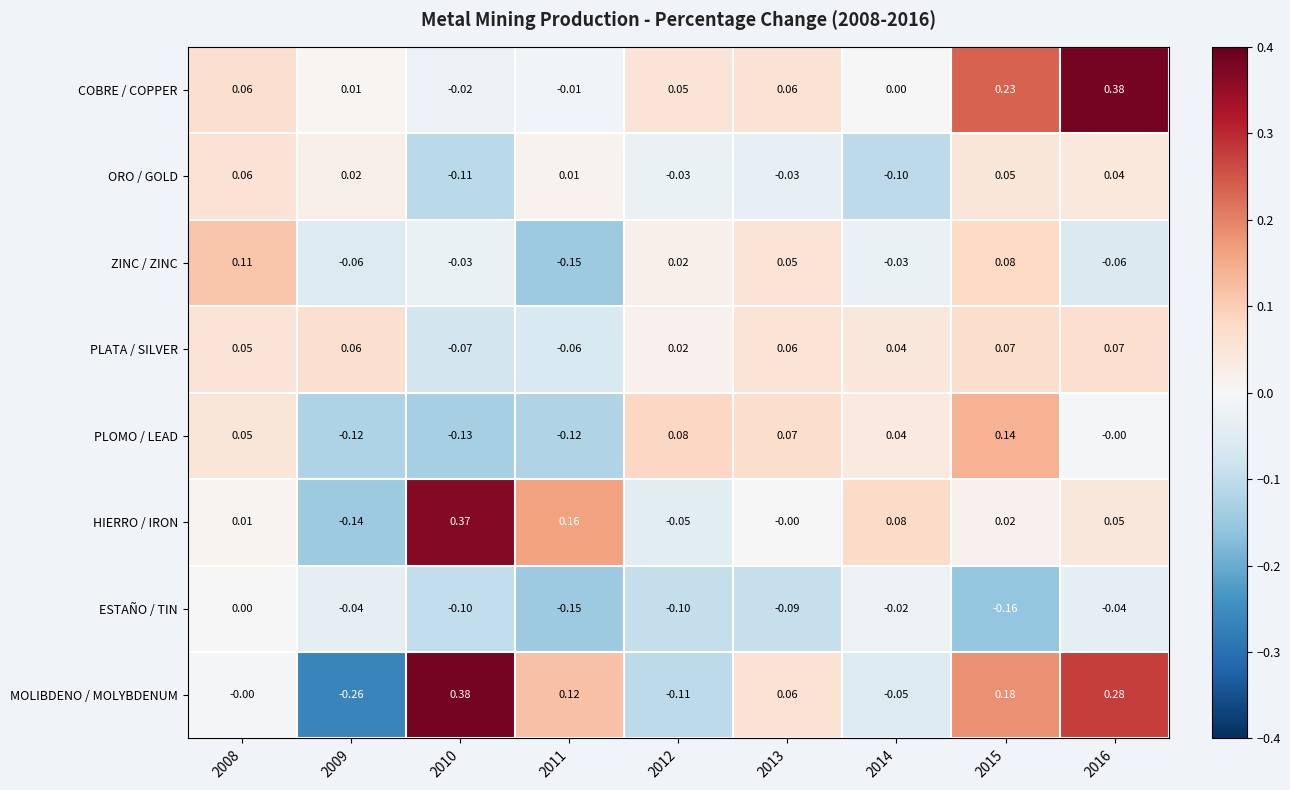

Between 2011 and 2015, which series saw the biggest shift?

PLOMO / LEAD